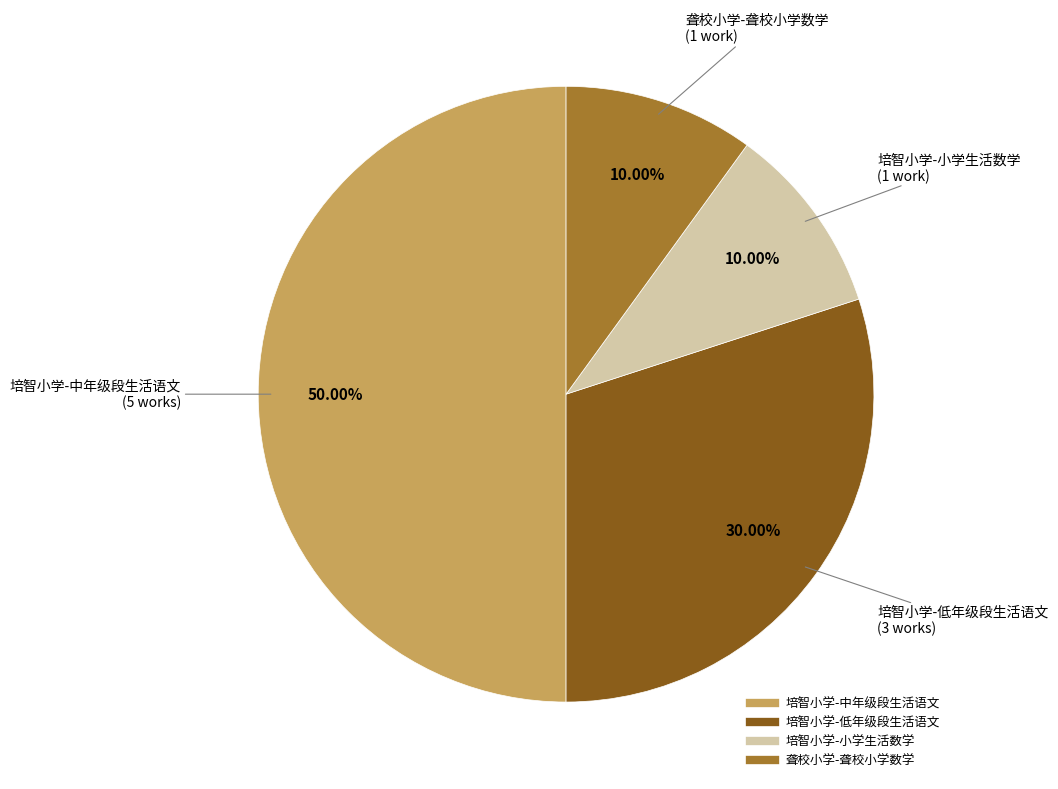

To the nearest percent, what is the combined percentage of 培智小学-小学生活数学 and 培智小学-低年级段生活语文?

40%